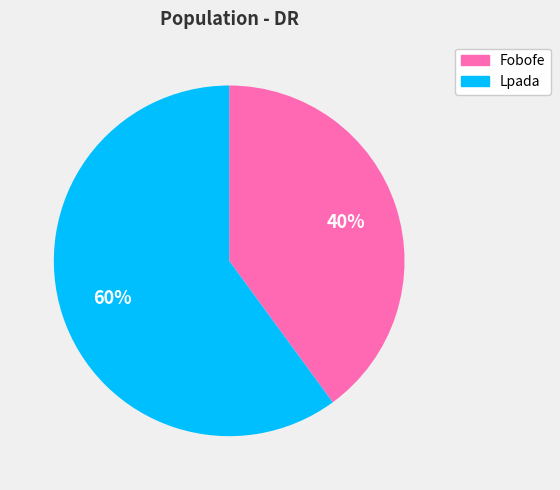

Combined, do Fobofe and Lpada account for over 50%?

Yes